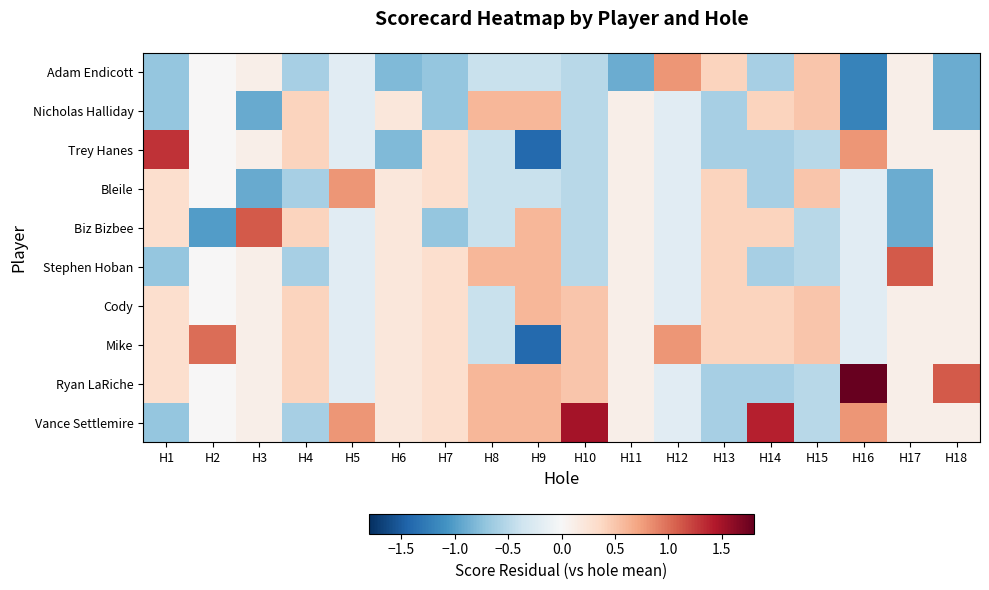

At H3, list the series in order from smallest to largest.

Nicholas Halliday, Bleile, Adam Endicott, Trey Hanes, Stephen Hoban, Cody, Mike, Ryan LaRiche, Vance Settlemire, Biz Bizbee